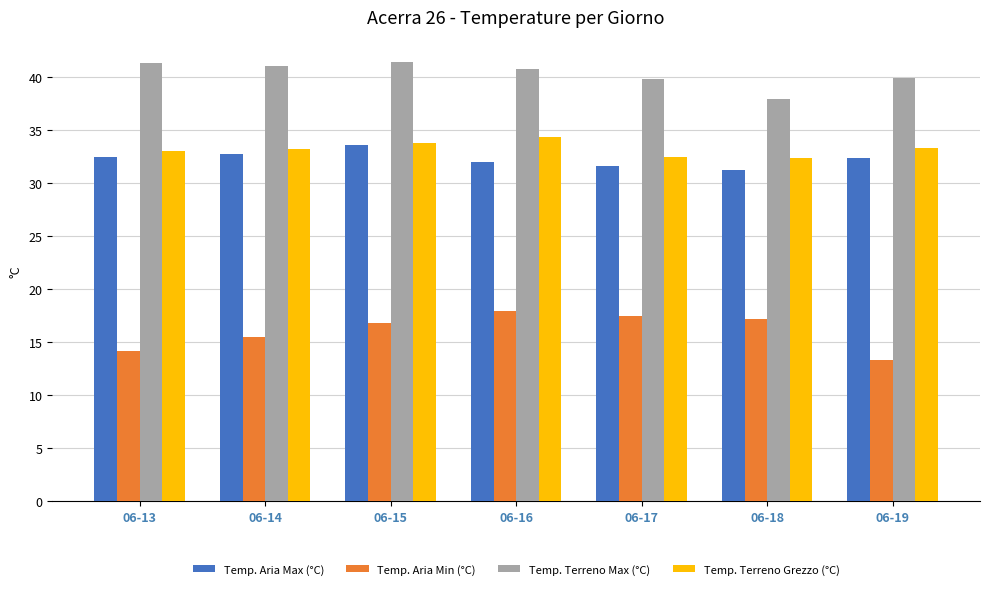

What are all the series names shown in the legend?

Temp. Aria Max (°C), Temp. Aria Min (°C), Temp. Terreno Max (°C), Temp. Terreno Grezzo (°C)